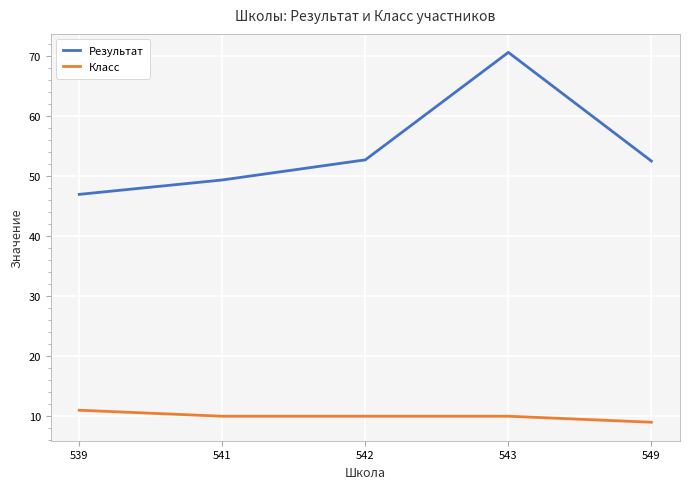

Which series has the largest range (max minus min)?

Результат